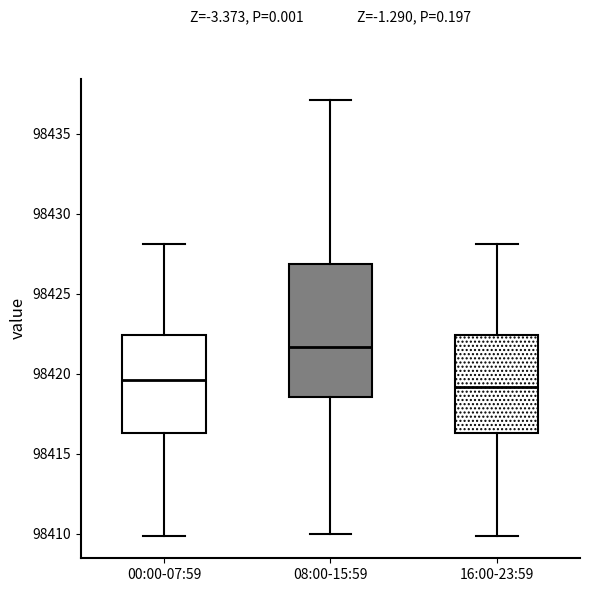

Comparing the boxes themselves (not the whiskers), which one is the tallest?

08:00-15:59